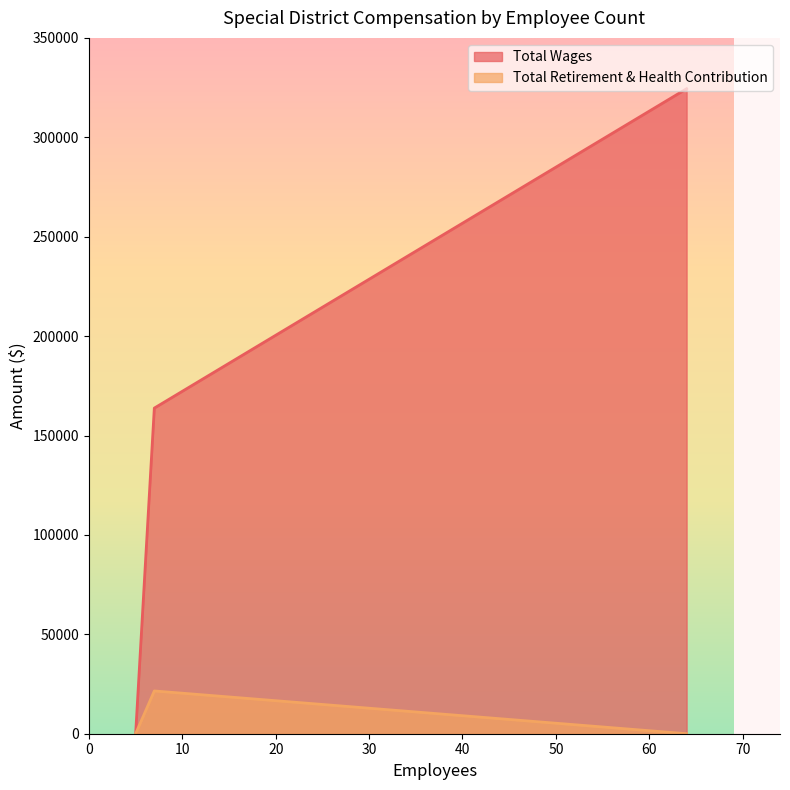

What is the spread (max minus min) of values at 7?

142276